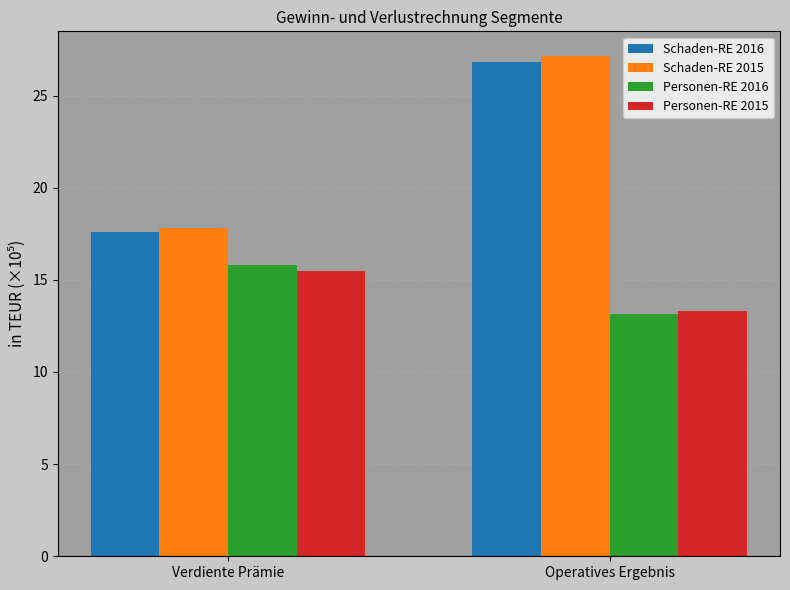

List the labels in order of Personen-RE 2016 value, smallest first.

Operatives Ergebnis, Verdiente Prämie